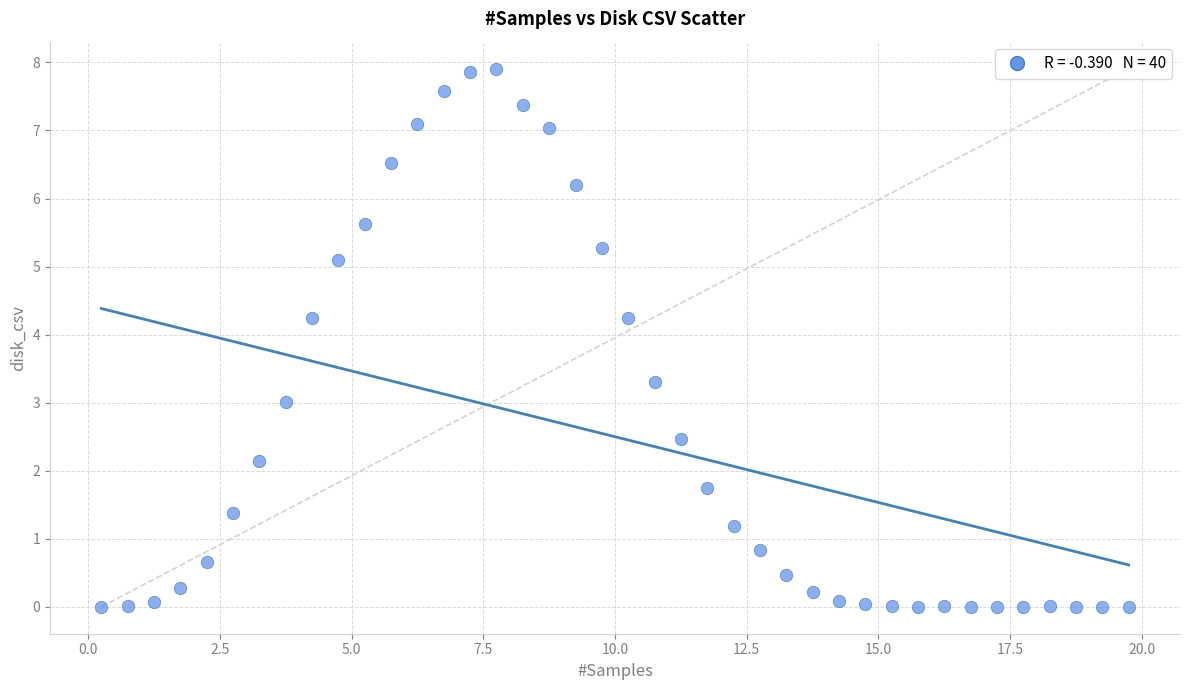

What is the range of Y values (max minus min)?

7.9